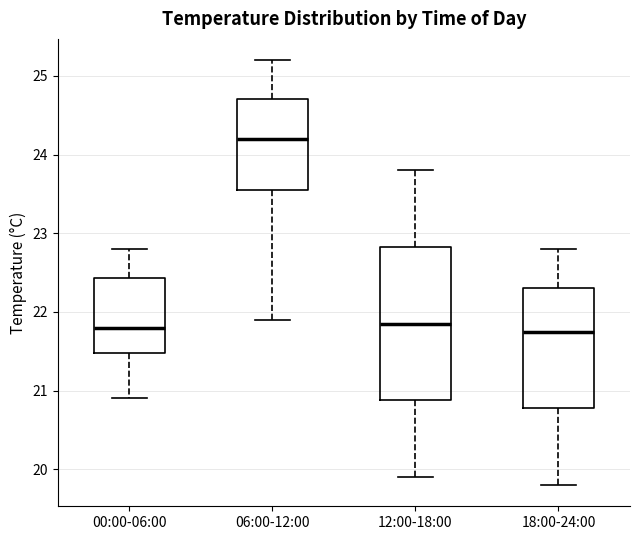

Reading left to right, read every box against the y-axis: the position of its median line, the range the box covers, and the ends of its whiskers. The values are not printed on the chart, so give them approximately, as read against the axis.

00:00-06:00: median 21.8, box 21.5 to 22.4, whiskers 20.9 to 22.8
06:00-12:00: median 24.2, box 23.6 to 24.7, whiskers 21.9 to 25.2
12:00-18:00: median 21.9, box 20.9 to 22.8, whiskers 19.9 to 23.8
18:00-24:00: median 21.8, box 20.8 to 22.3, whiskers 19.8 to 22.8